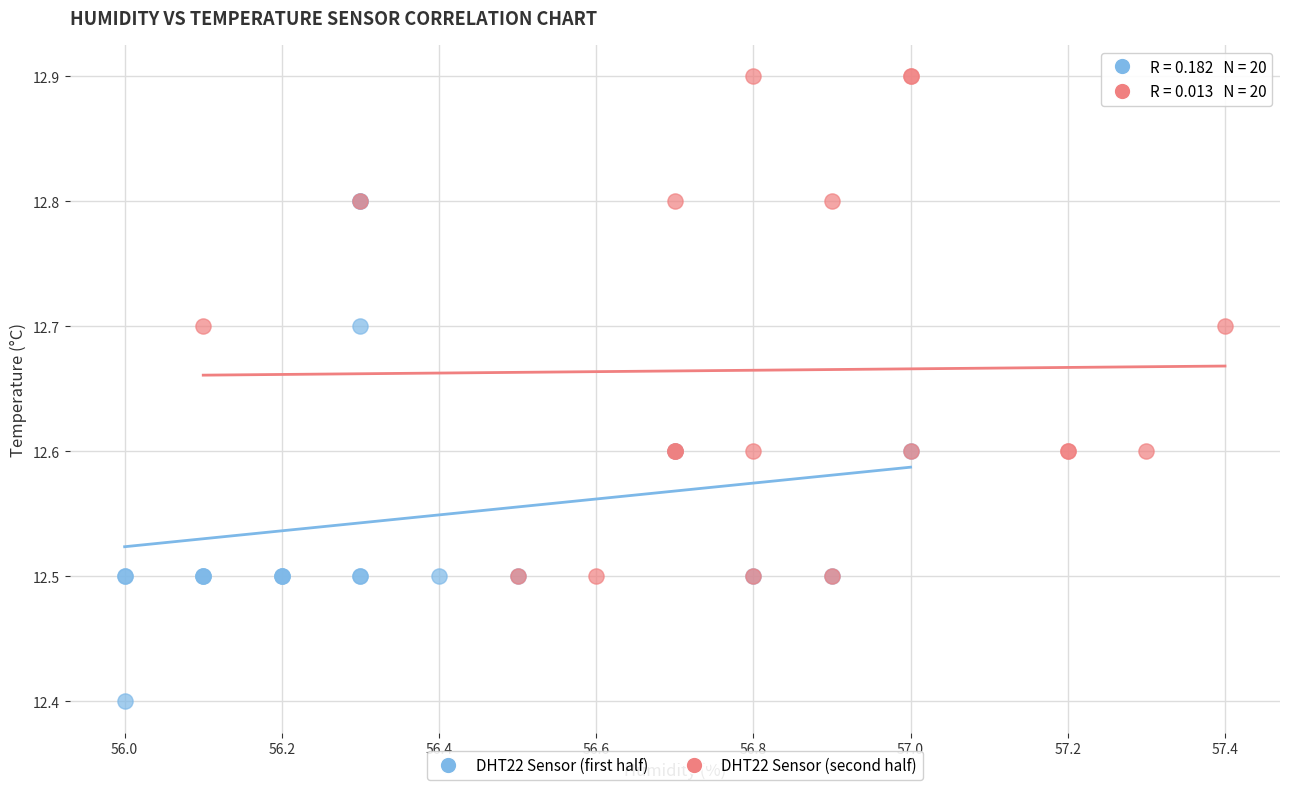

Which series contains the highest Y value?

DHT22 Sensor (second half)